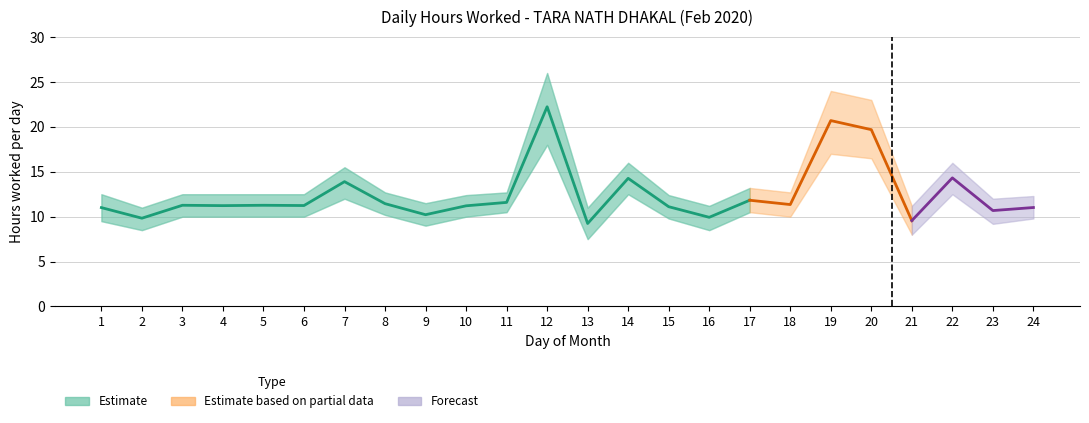

Is this an area chart (filled region under the line)?

No